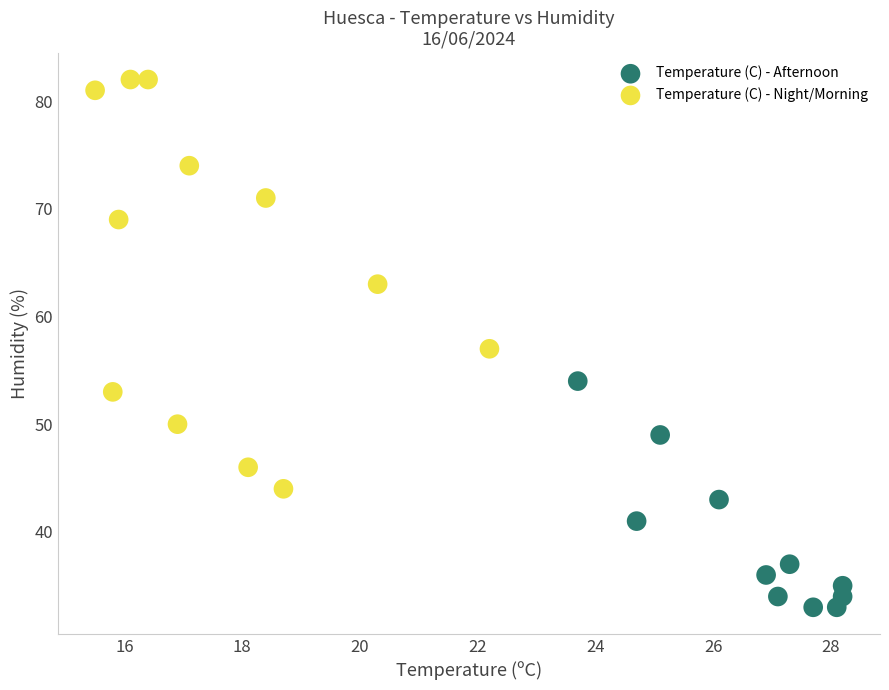

Which series has the widest spread of Y values?

Temperature (C) - Night/Morning